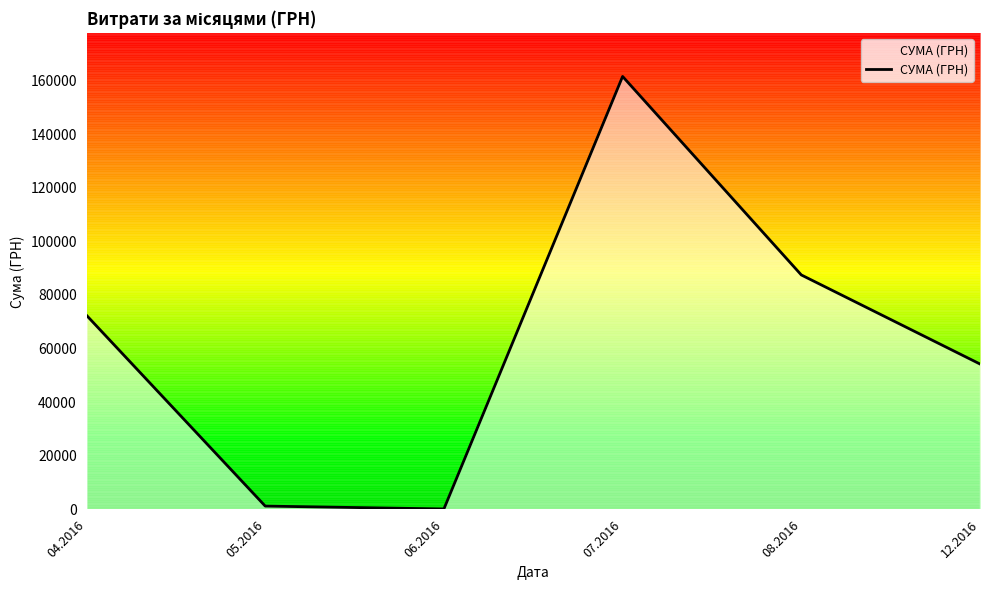

Reading right to left, extract all data points from this chart.

54252.0	87473.1	161513.2	180.0	1252.4	72406.6